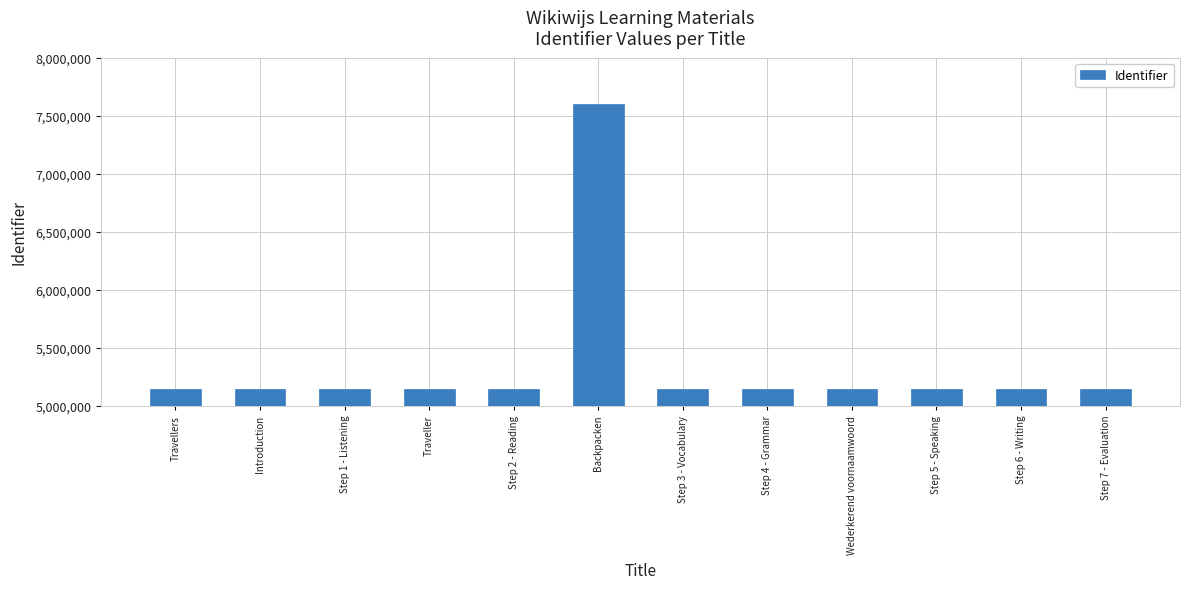

How many values are below 5145276?

6